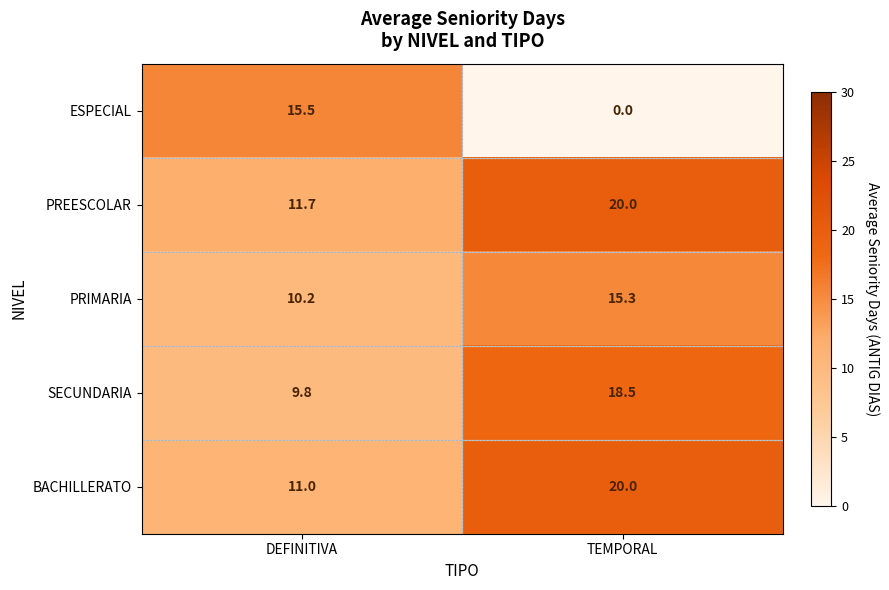

What is the difference between the highest and lowest values at TEMPORAL?

20.0